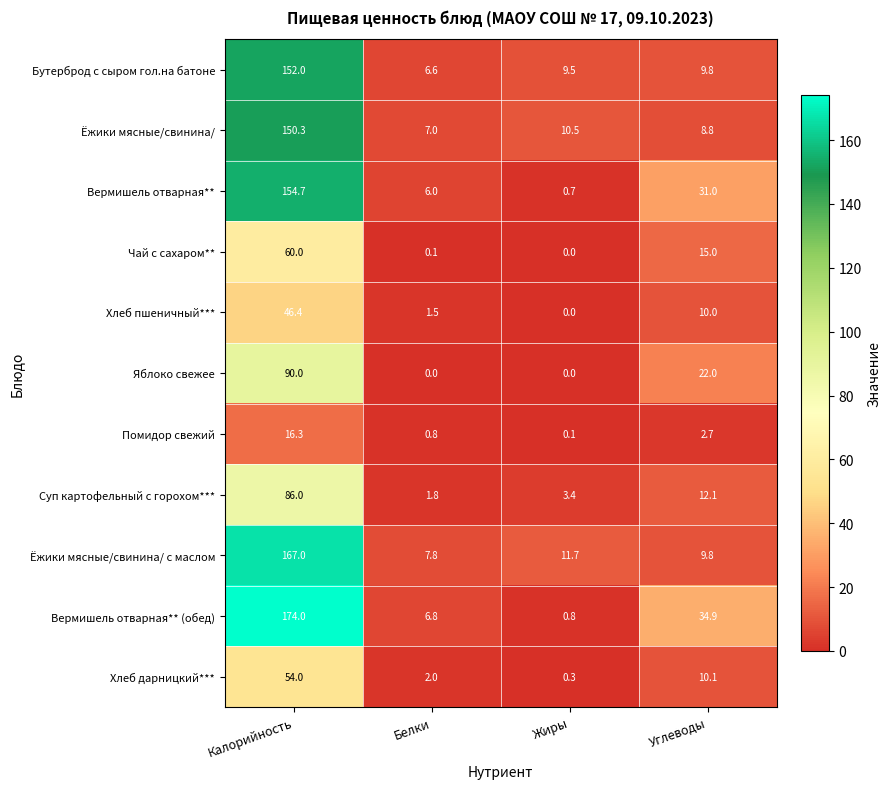

How many series are shown in this chart?

11